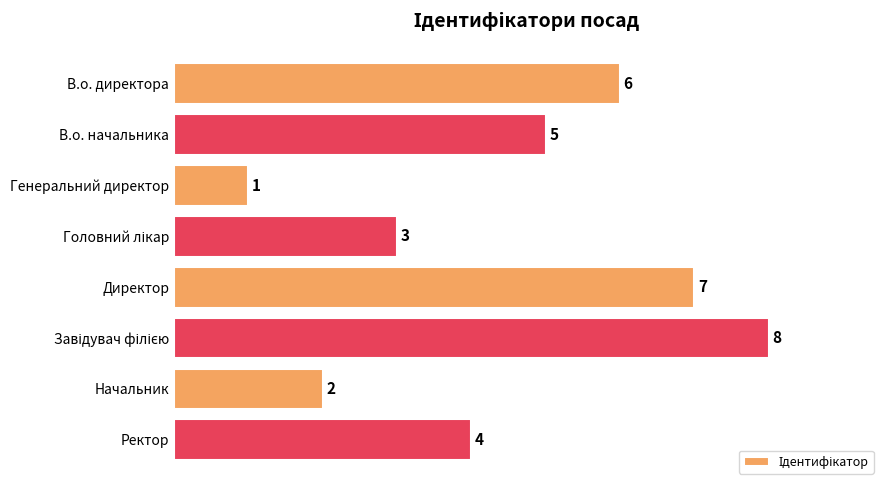

Count the number of categories in the chart.

8